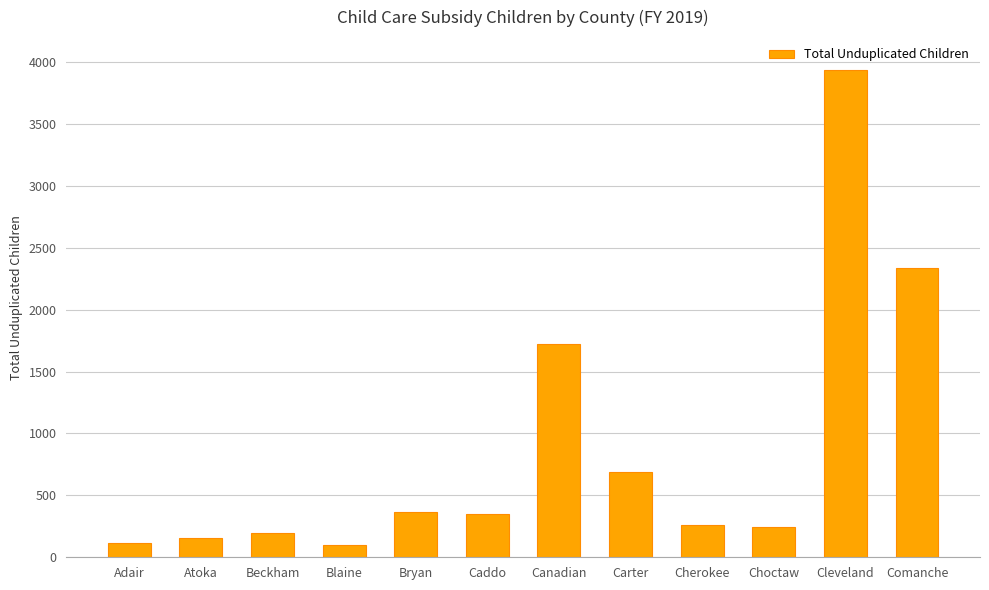

What is the average value?

873